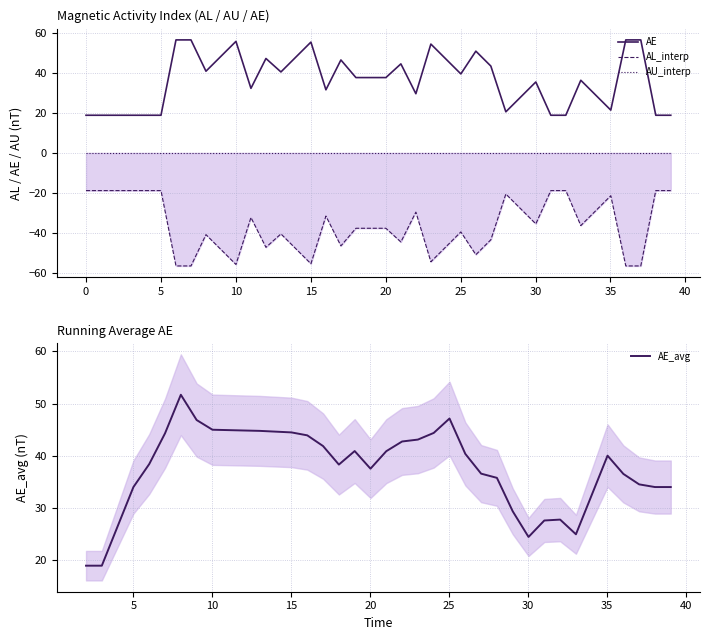

Is this an area chart (filled region under the line)?

No